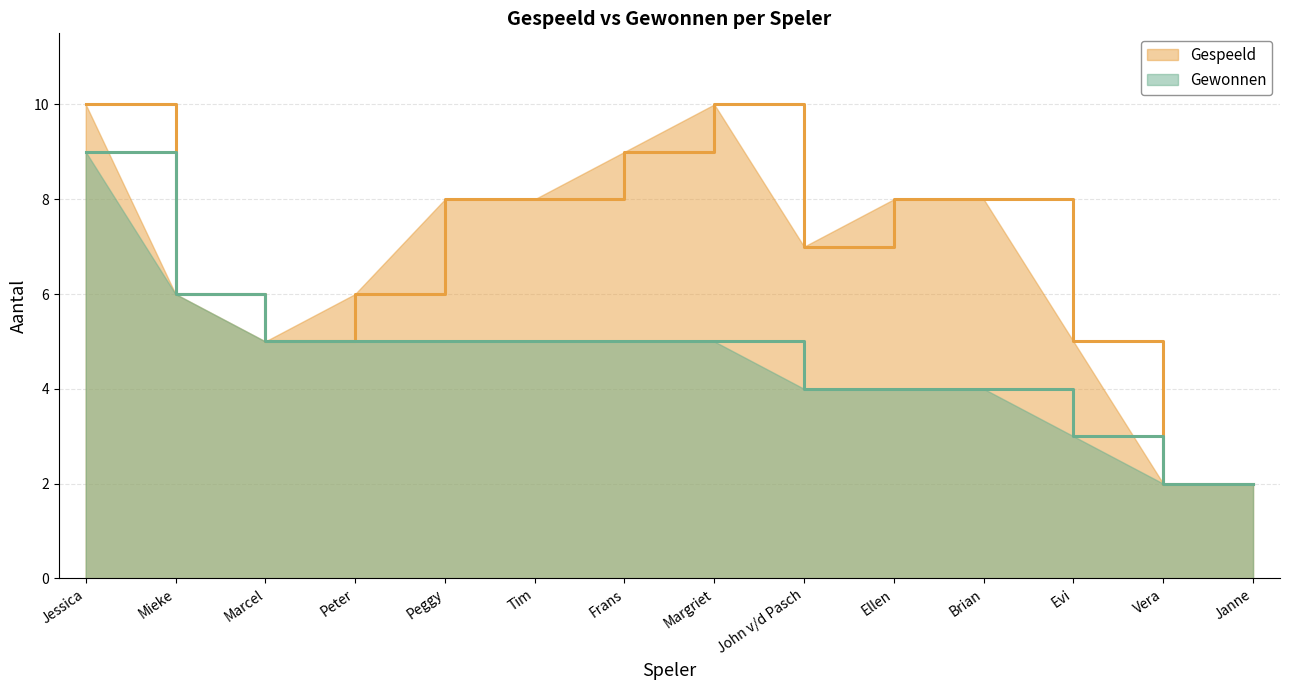

How many values in the Gespeeld series exceed 8?

3